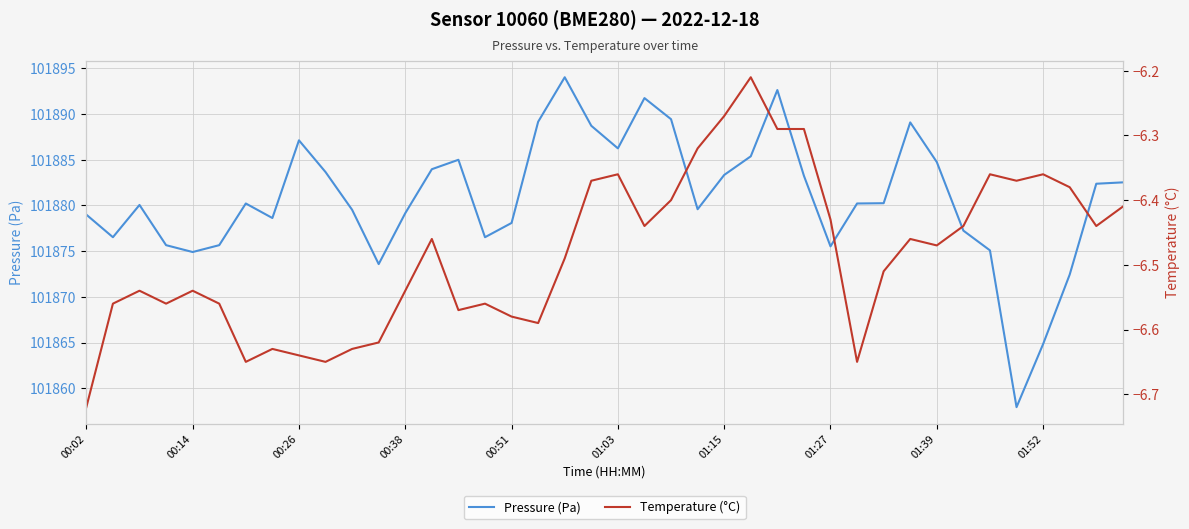

Which category has the lowest value in the Pressure (Pa) series?

35